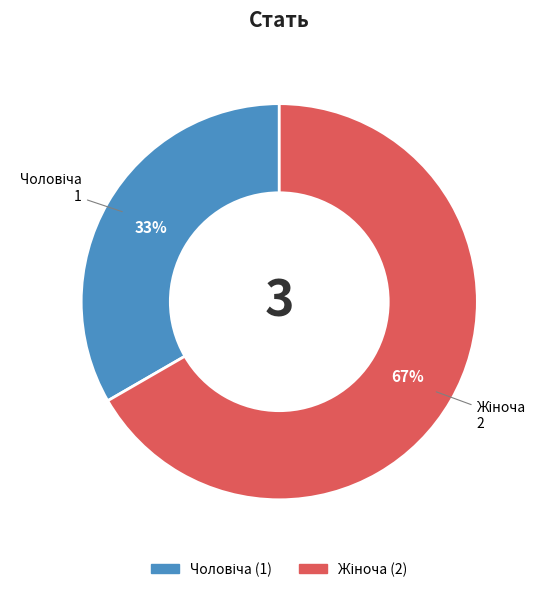

Is there a majority slice in this chart?

Yes